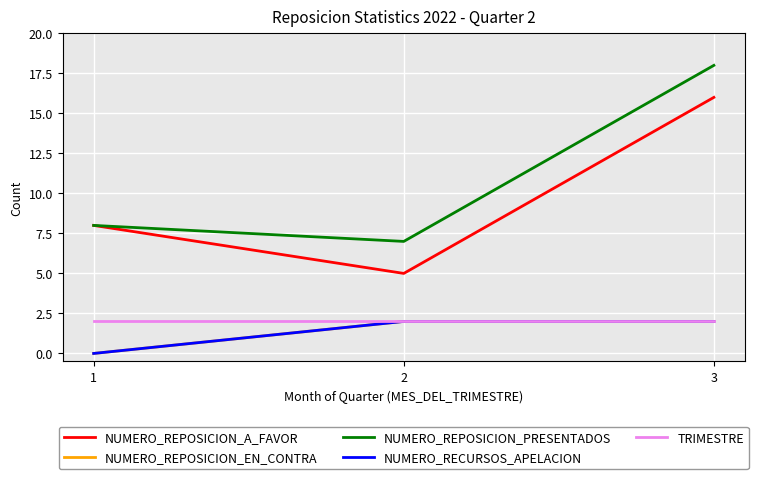

Is this an area chart (filled region under the line)?

No